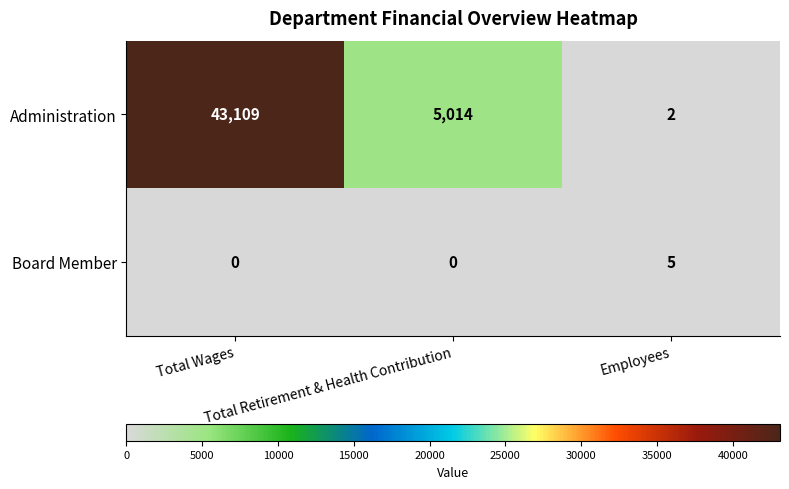

List the series in order of their peak value, lowest first.

Board Member, Administration